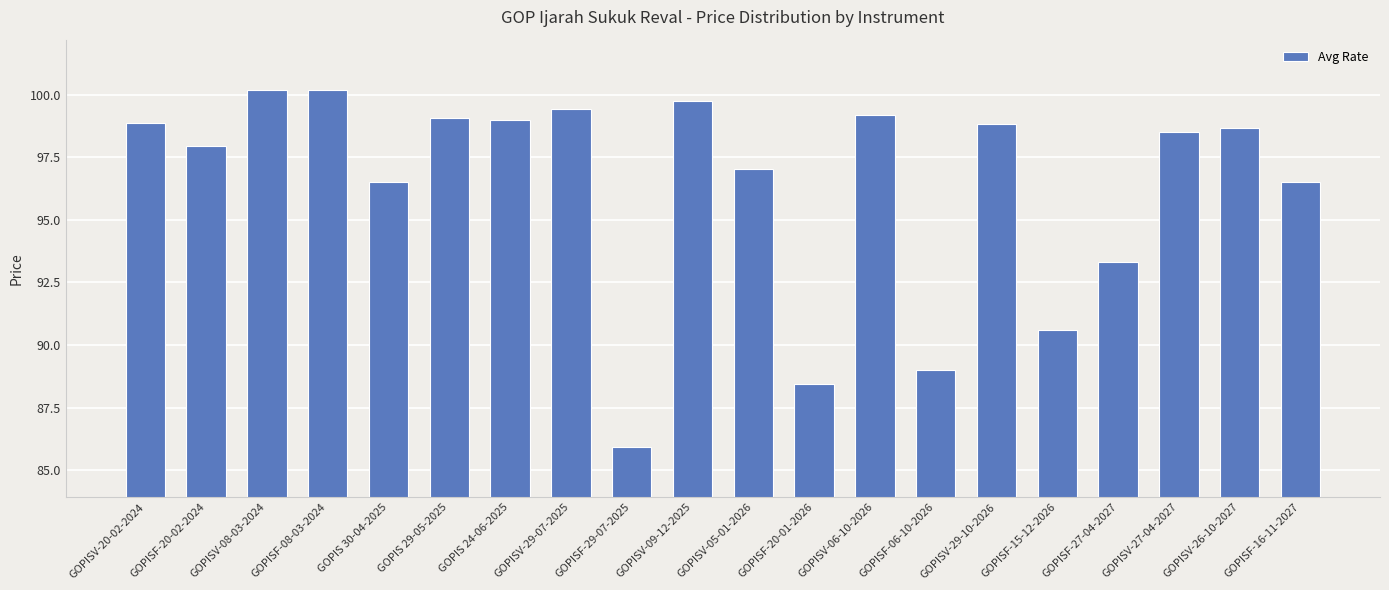

Is it true that the value at GOPISF-29-07-2025 is 41.4?

False